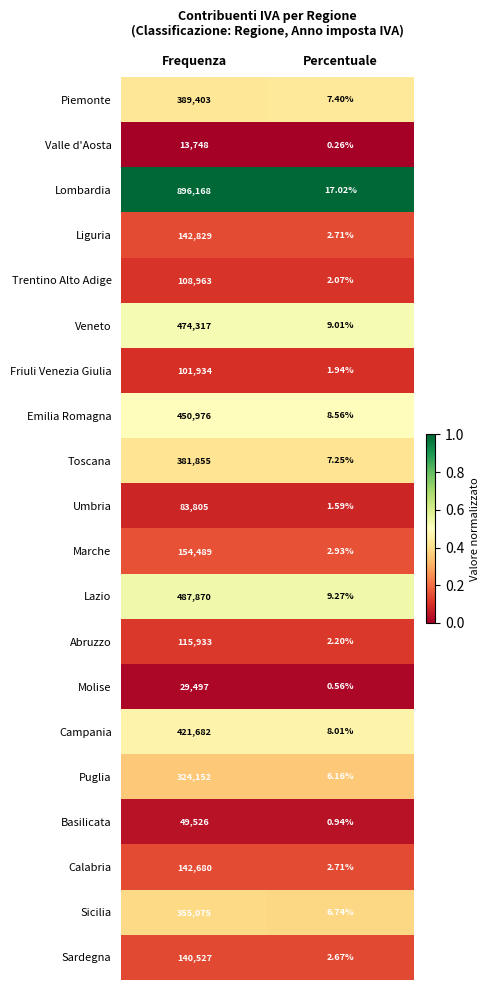

Between Frequenza and Percentuale, which series saw the biggest shift?

Lombardia